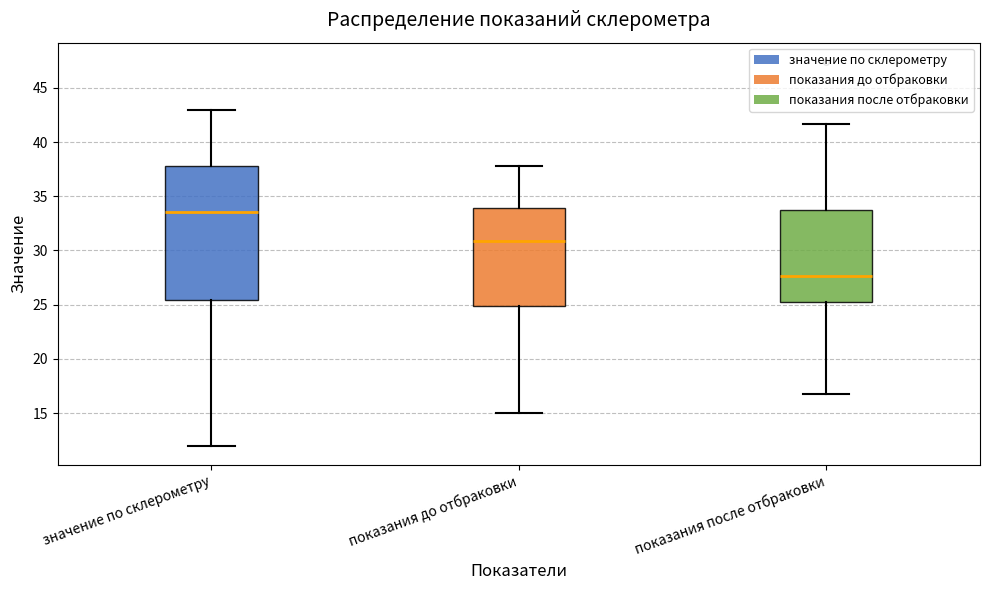

Reading left to right, read every box against the y-axis: the position of its median line, the range the box covers, and the ends of its whiskers. The values are not printed on the chart, so give them approximately, as read against the axis.

значение по склерометру: median 33.5, box 25.5 to 38.0, whiskers 12.0 to 43.0
показания до отбраковки: median 31.0, box 25.0 to 34.0, whiskers 15.0 to 38.0
показания после отбраковки: median 27.5, box 25.0 to 33.5, whiskers 16.5 to 41.5